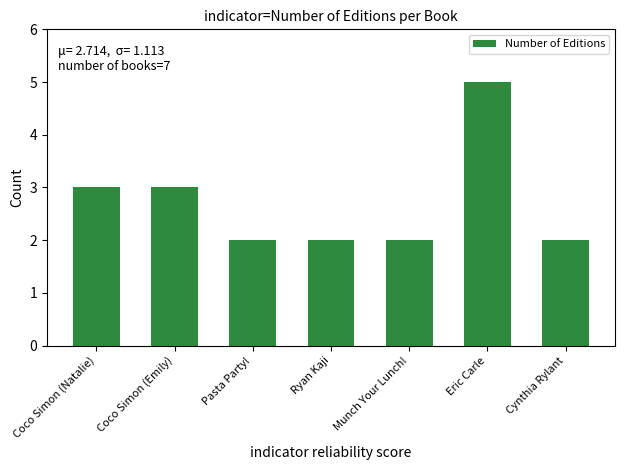

What is the change in value from Coco Simon (Natalie) to Cynthia Rylant?

-1